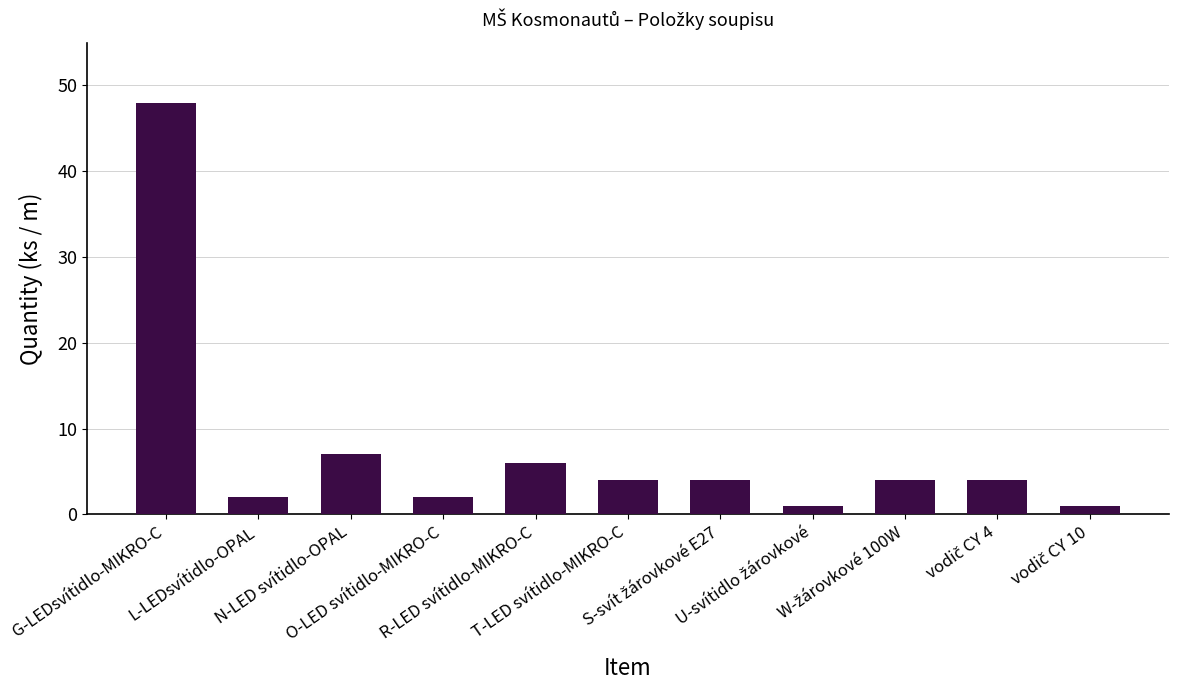

What is the greatest value displayed?

48